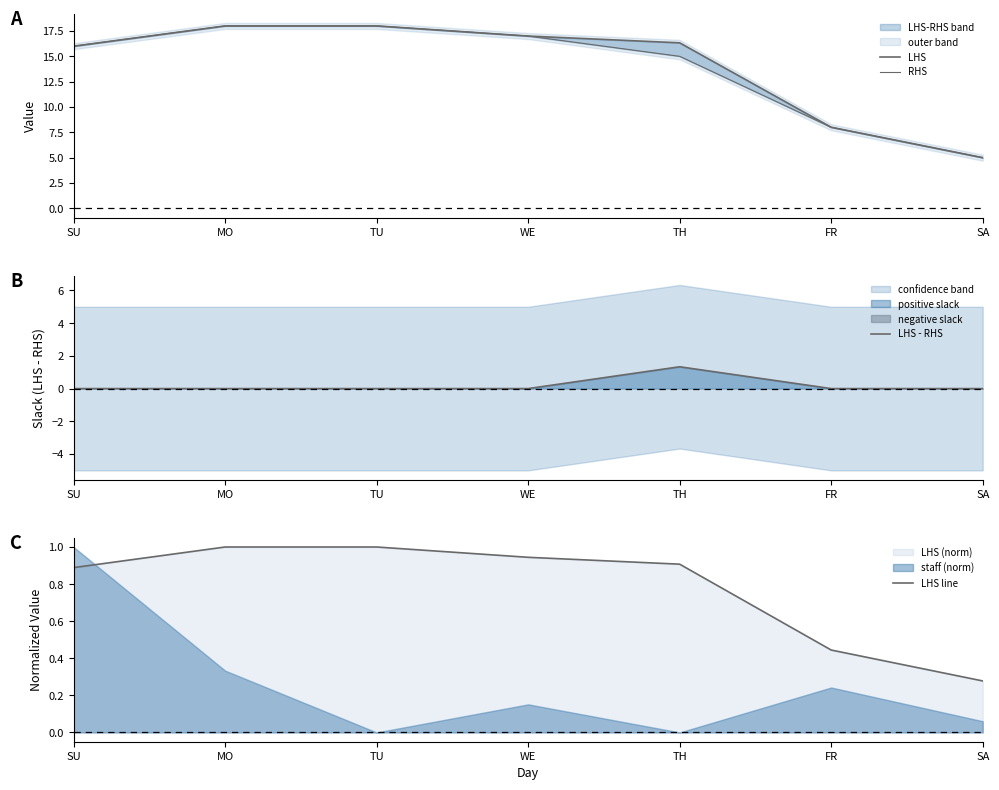

What is the label of the 1st point from the left?

SU